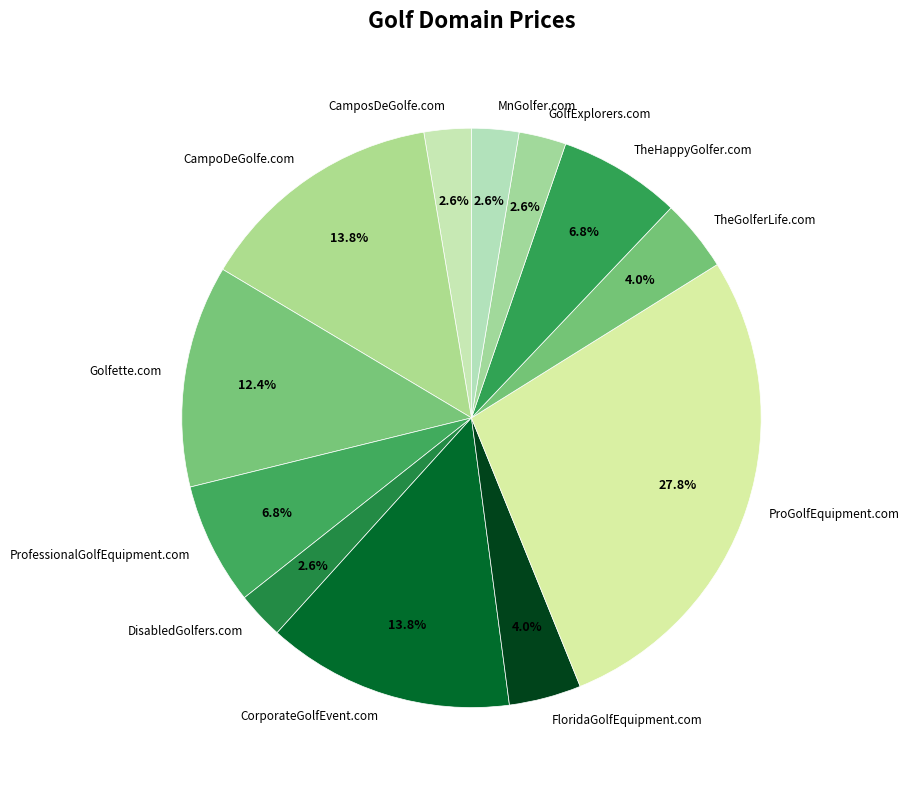

What percentage is the DisabledGolfers.com slice, to the nearest percent?

3%